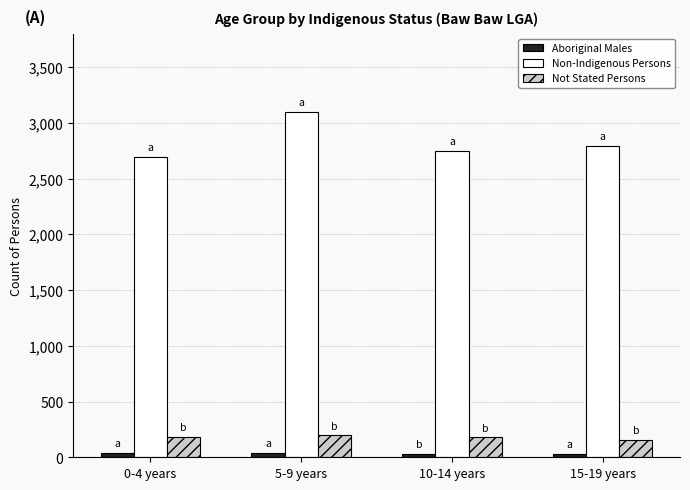

What is the difference between the maximum and minimum values in the Not Stated Persons series?

41